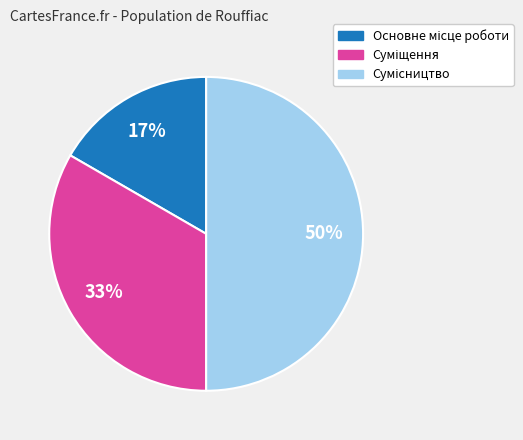

To the nearest percent, what is the average slice percentage?

33%